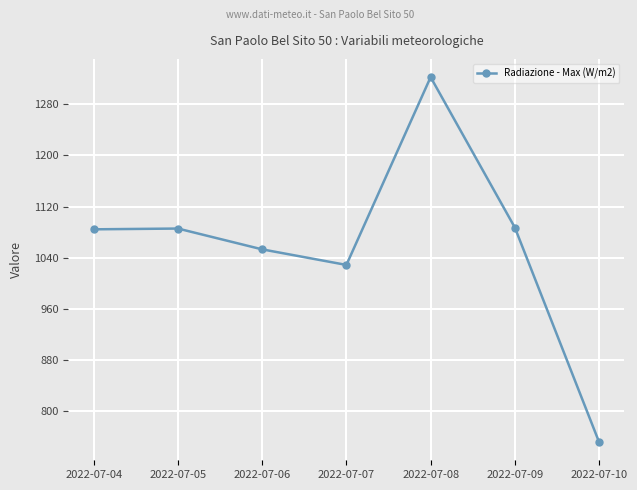

True or false: the data shows 1812.2 at 2022-07-05.

False